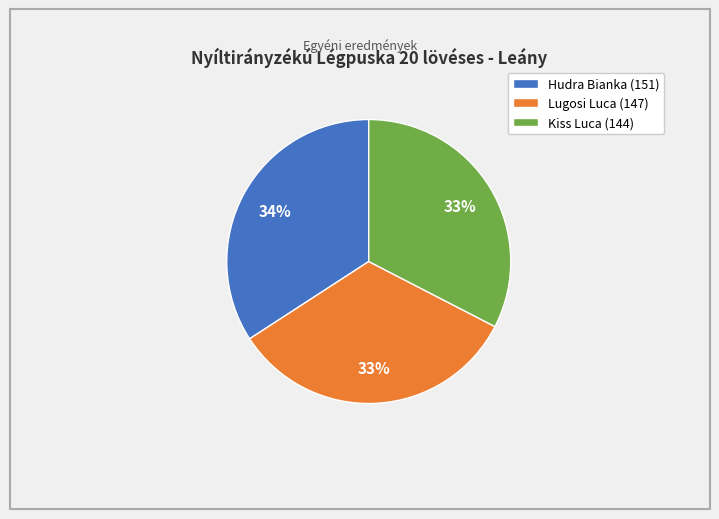

Which category has the biggest portion of the pie?

Hudra Bianka